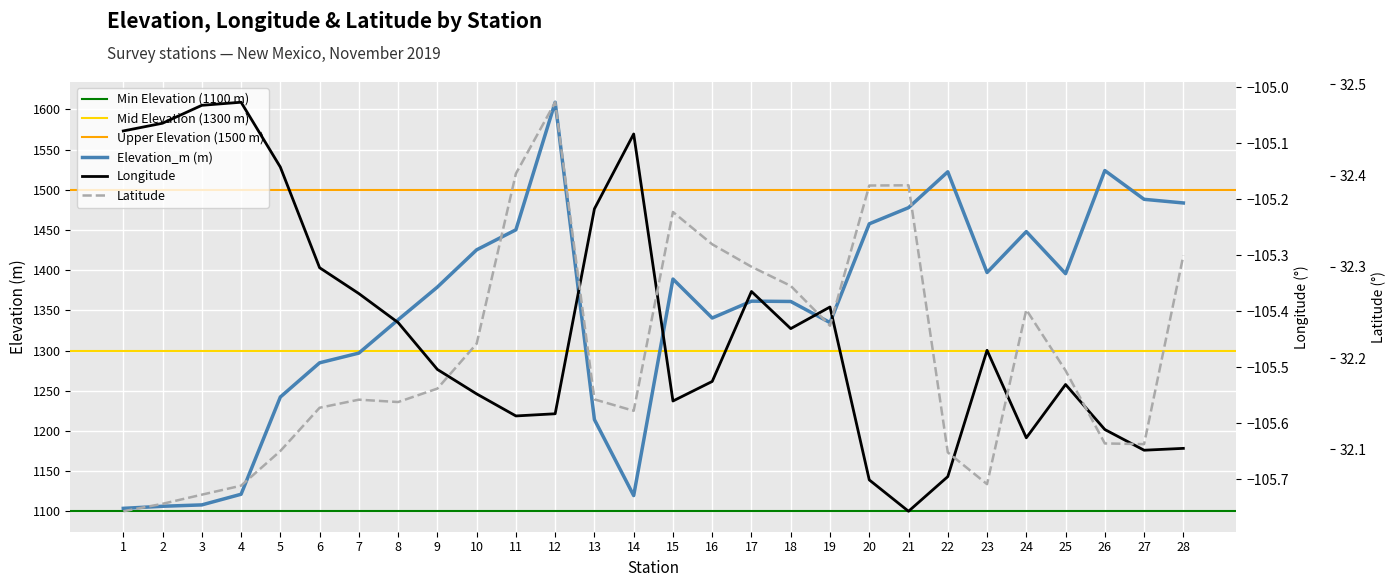

At which category does Elevation_m reach its first local valley?

14